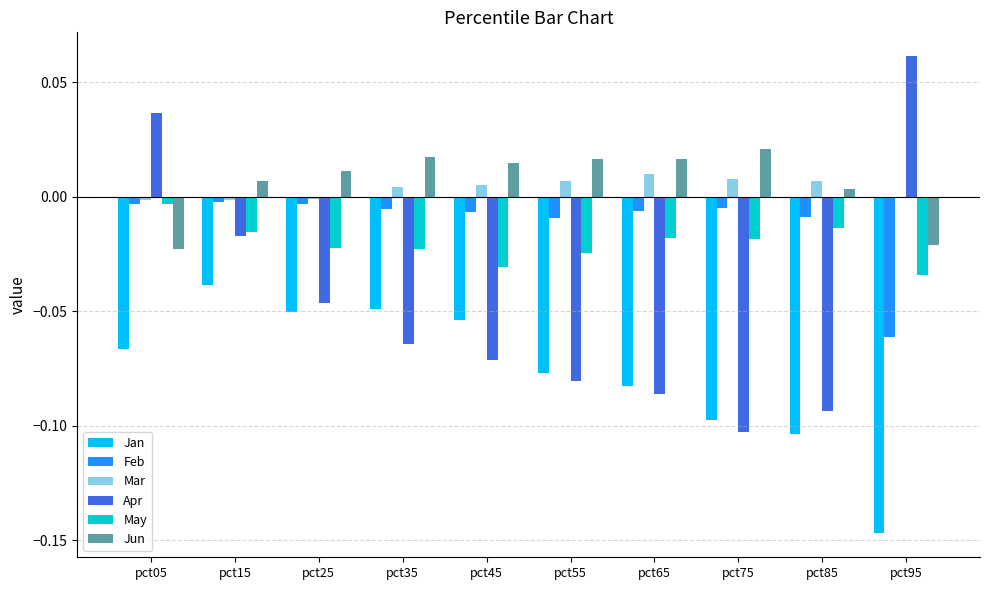

Are the bars grouped side by side (vs. stacked)?

Yes